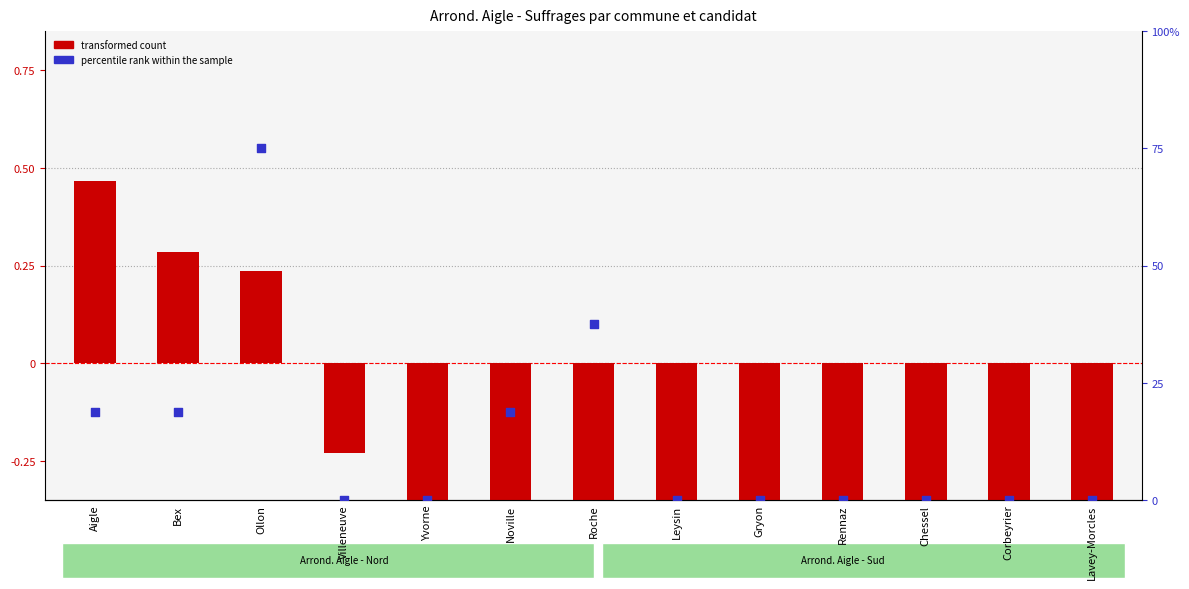

At which category is the sum across all series the highest?

Ollon